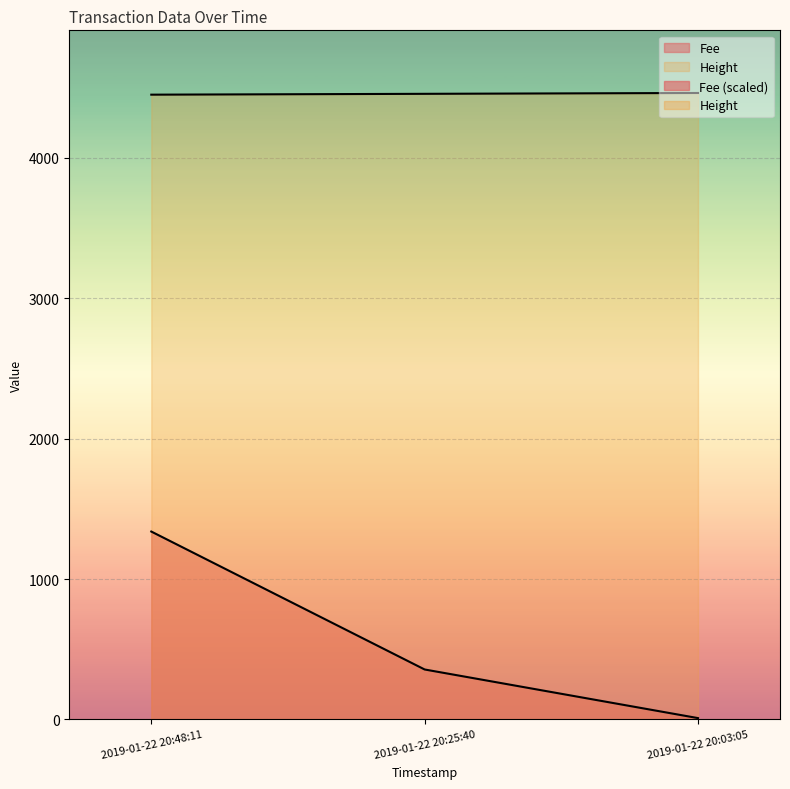

What is the label of the 2nd point from the right?

2019-01-22 20:25:40